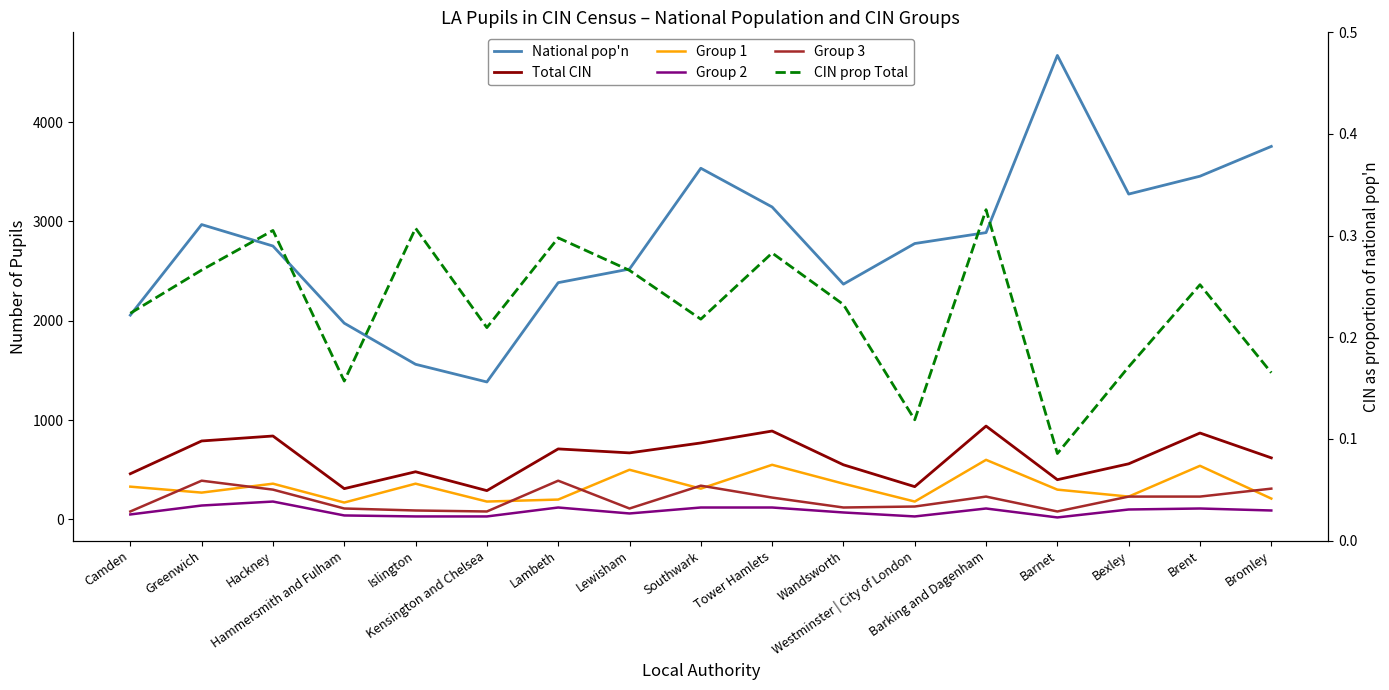

Reading left to right, list all the values displayed in this chart.

National pop'n: Camden=2057.0	Greenwich=2969.0	Hackney=2753.0	Hammersmith and Fulham=1976.0	Islington=1562.0	Kensington and Chelsea=1384.0	Lambeth=2384.0	Lewisham=2521.0	Southwark=3536.0	Tower Hamlets=3146.0	Wandsworth=2369.0	Westminster | City of London=2778.0	Barking and Dagenham=2888.0	Barnet=4672.0	Bexley=3276.0	Brent=3456.0	Bromley=3756.0
Total CIN: Camden=460.0	Greenwich=790.0	Hackney=840.0	Hammersmith and Fulham=310.0	Islington=480.0	Kensington and Chelsea=290.0	Lambeth=710.0	Lewisham=670.0	Southwark=770.0	Tower Hamlets=890.0	Wandsworth=550.0	Westminster | City of London=330.0	Barking and Dagenham=940.0	Barnet=400.0	Bexley=560.0	Brent=870.0	Bromley=620.0
Group 1: Camden=330.0	Greenwich=270.0	Hackney=360.0	Hammersmith and Fulham=170.0	Islington=360.0	Kensington and Chelsea=180.0	Lambeth=200.0	Lewisham=500.0	Southwark=310.0	Tower Hamlets=550.0	Wandsworth=360.0	Westminster | City of London=180.0	Barking and Dagenham=600.0	Barnet=300.0	Bexley=230.0	Brent=540.0	Bromley=210.0
Group 2: Camden=50.0	Greenwich=140.0	Hackney=180.0	Hammersmith and Fulham=40.0	Islington=30.0	Kensington and Chelsea=30.0	Lambeth=120.0	Lewisham=60.0	Southwark=120.0	Tower Hamlets=120.0	Wandsworth=70.0	Westminster | City of London=30.0	Barking and Dagenham=110.0	Barnet=20.0	Bexley=100.0	Brent=110.0	Bromley=90.0
Group 3: Camden=80.0	Greenwich=390.0	Hackney=300.0	Hammersmith and Fulham=110.0	Islington=90.0	Kensington and Chelsea=80.0	Lambeth=390.0	Lewisham=110.0	Southwark=340.0	Tower Hamlets=220.0	Wandsworth=120.0	Westminster | City of London=130.0	Barking and Dagenham=230.0	Barnet=80.0	Bexley=230.0	Brent=230.0	Bromley=310.0
CIN prop Total: Camden=0.2	Greenwich=0.3	Hackney=0.3	Hammersmith and Fulham=0.2	Islington=0.3	Kensington and Chelsea=0.2	Lambeth=0.3	Lewisham=0.3	Southwark=0.2	Tower Hamlets=0.3	Wandsworth=0.2	Westminster | City of London=0.1	Barking and Dagenham=0.3	Barnet=0.1	Bexley=0.2	Brent=0.3	Bromley=0.2